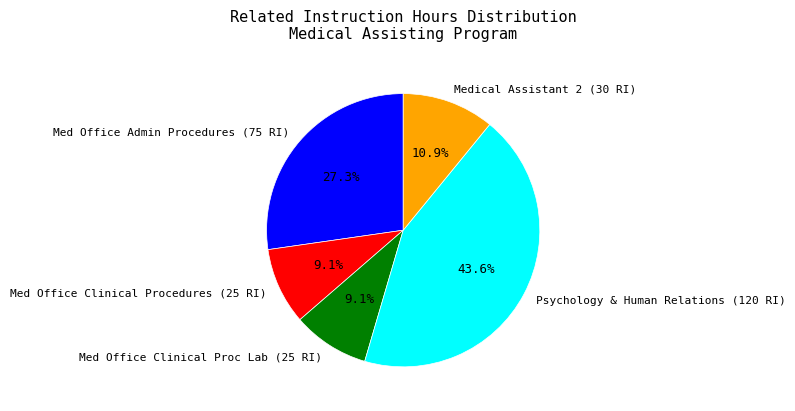

Is the sum of Psychology & Human Relations (120 RI) and Med Office Admin Procedures (75 RI) greater than half?

Yes